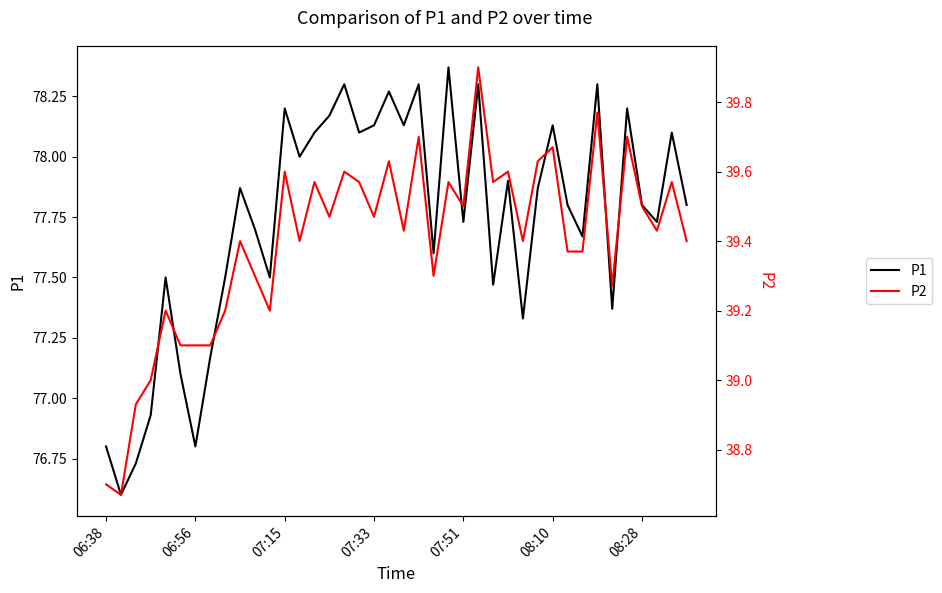

How many lines are shown in the chart?

2